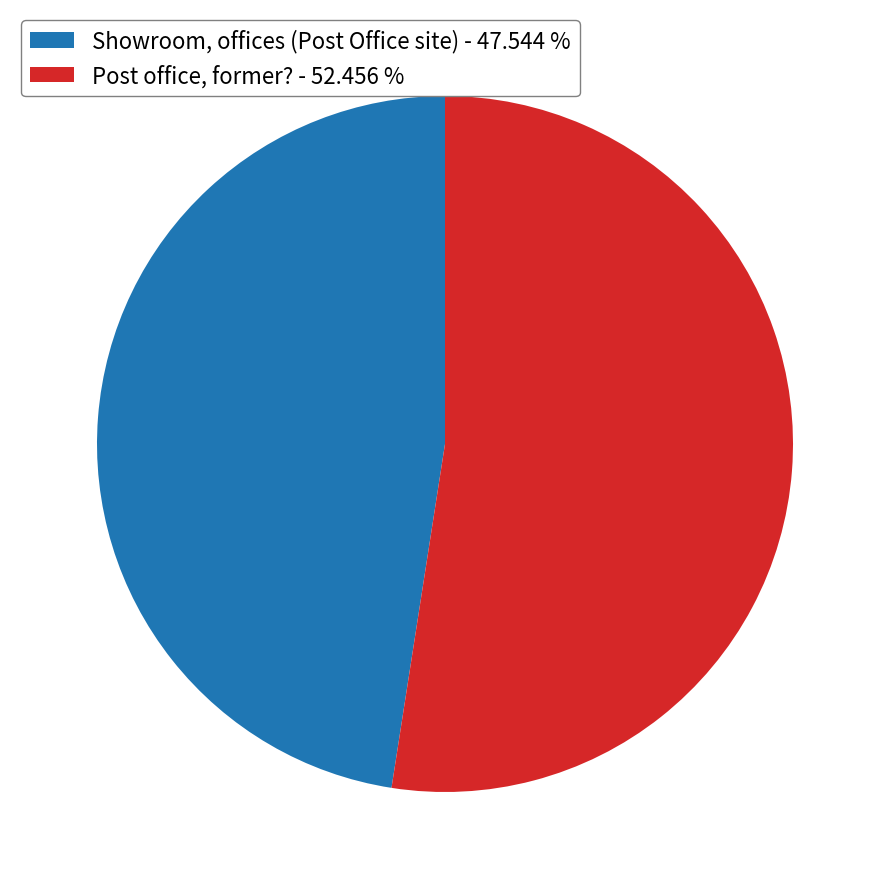

Approximately how many times larger is the value at Post office, former? - 52.456 % compared to Showroom, offices (Post Office site) - 47.544 %?

1.1